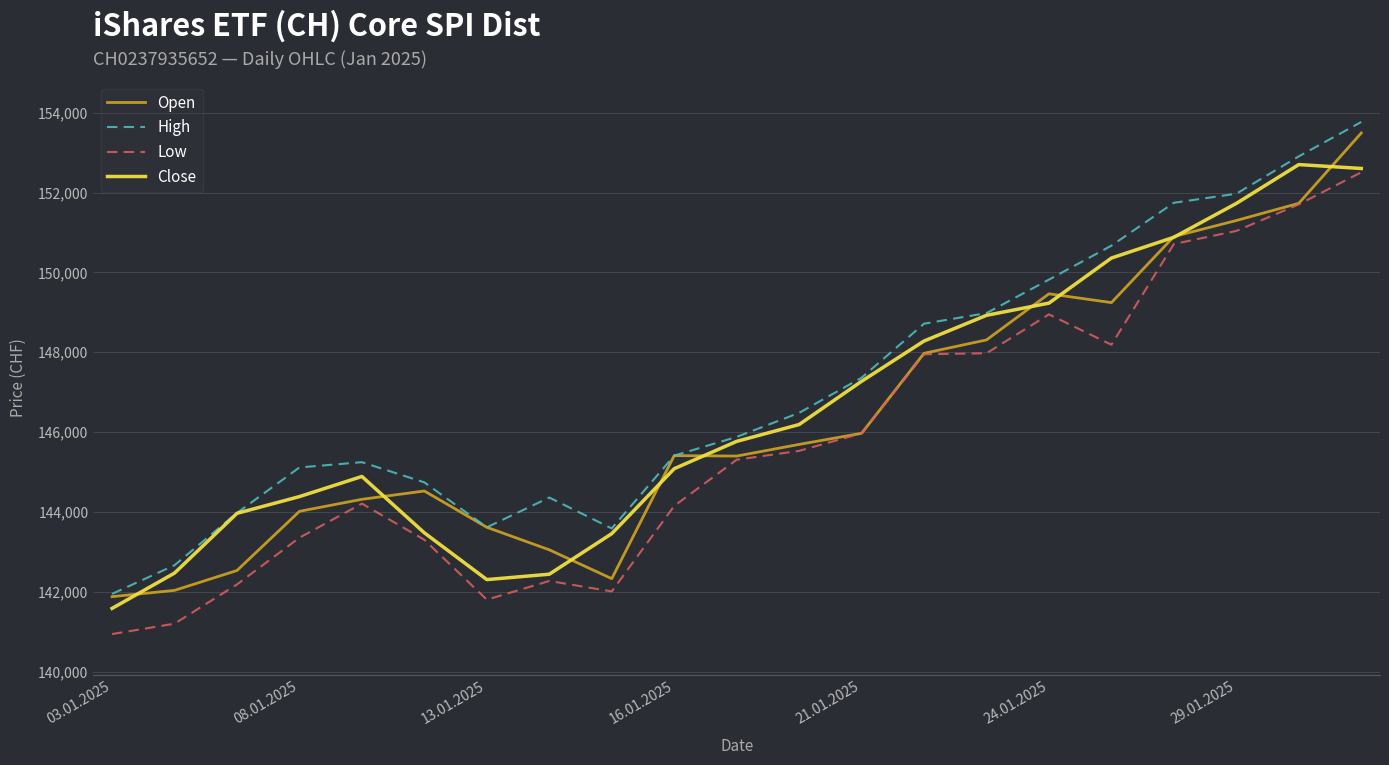

Reading left to right, transcribe all the data shown in this chart.

Open: 139879	140036	140534	142016	142317	142525	141616	141052	140330	143411	143400	143692	143970	145974	146309	147464	147244	148899	149300	149731	151491
High: 139948	140666	141976	143115	143247	142741	141616	142361	141588	143411	143880	144482	145362	146716	146981	147820	148670	149744	149971	150907	151768
Low: 138942	139202	140185	141356	142209	141303	139803	140272	140010	142151	143309	143530	143970	145950	145975	146949	146188	148711	149039	149704	150508
Close: 139585	140470	141966	142385	142889	141477	140306	140441	141457	143084	143768	144190	145273	146282	146925	147231	148360	148880	149728	150701	150603